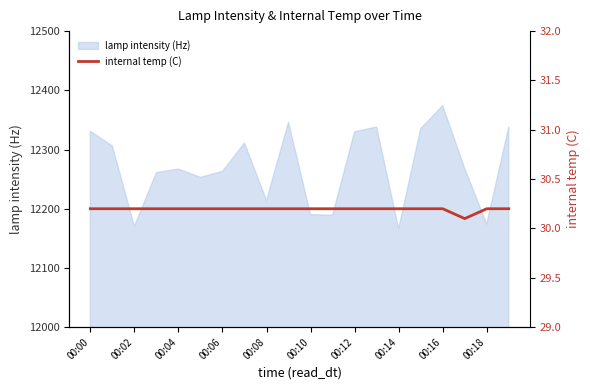

Is it true that lamp intensity (Hz) equals 12331 at 00:00?

True